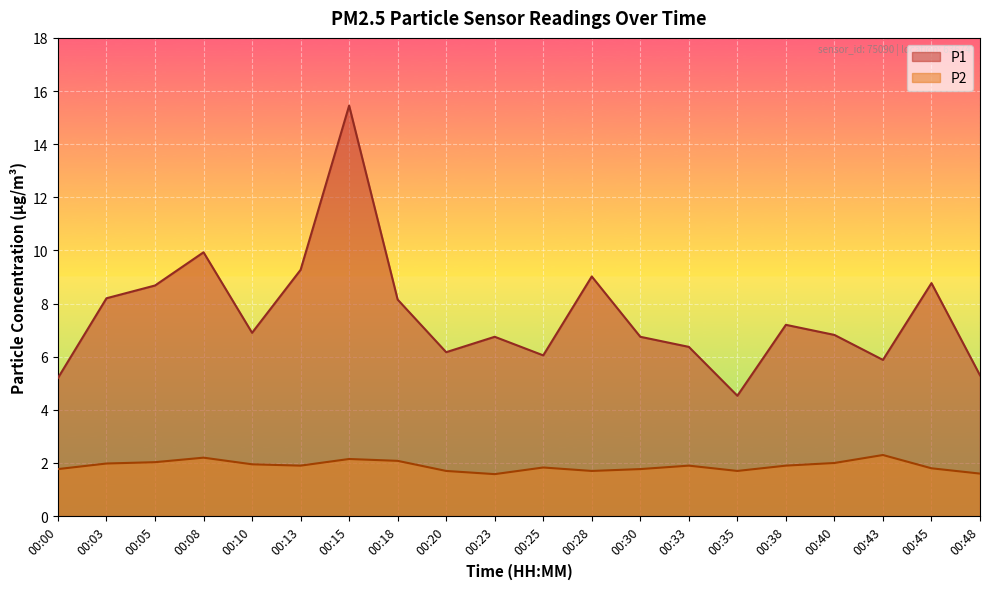

True or false: P2 and P1 intersect in this chart.

False